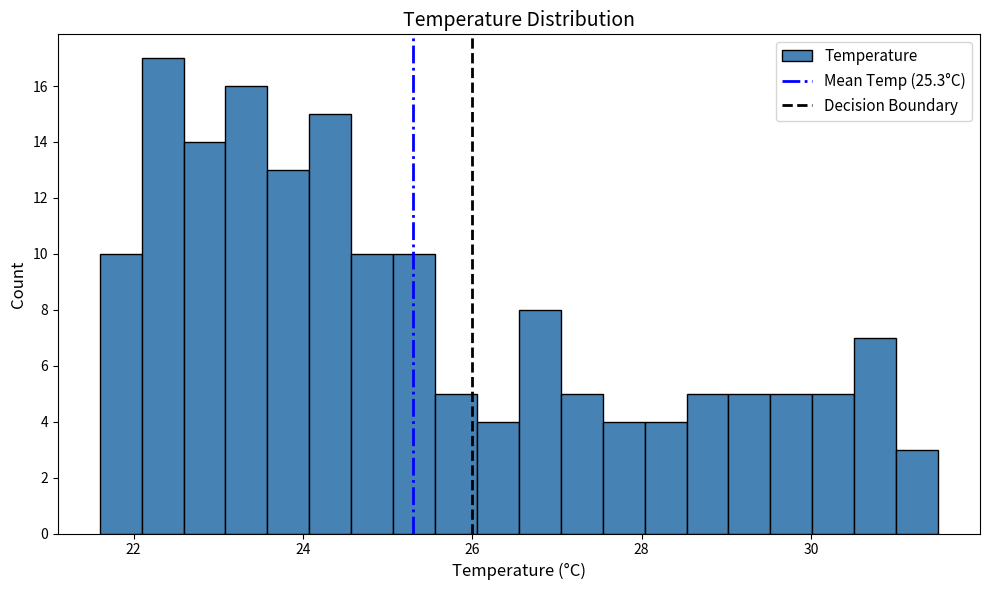

Read against the x-axis, roughly where is the centre of the tallest bar?

22.4